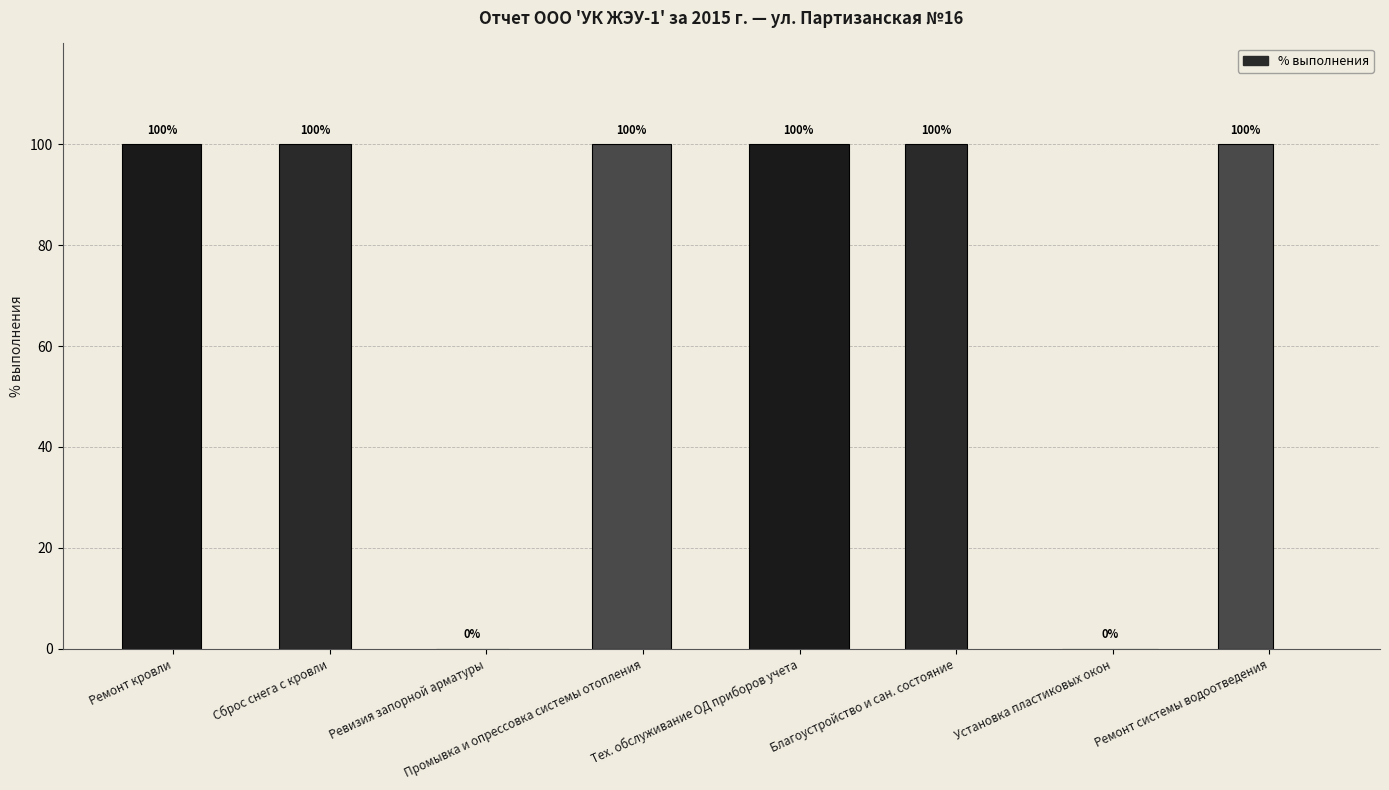

Where is the data nearest to the value 50?

Ремонт кровли